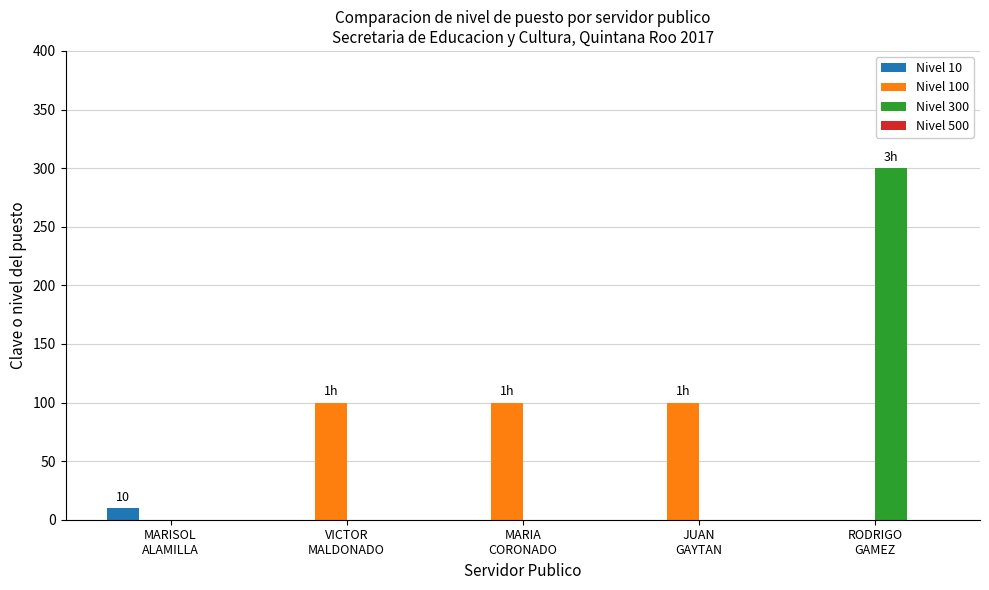

What is the highest value of the Nivel 300 series?

300